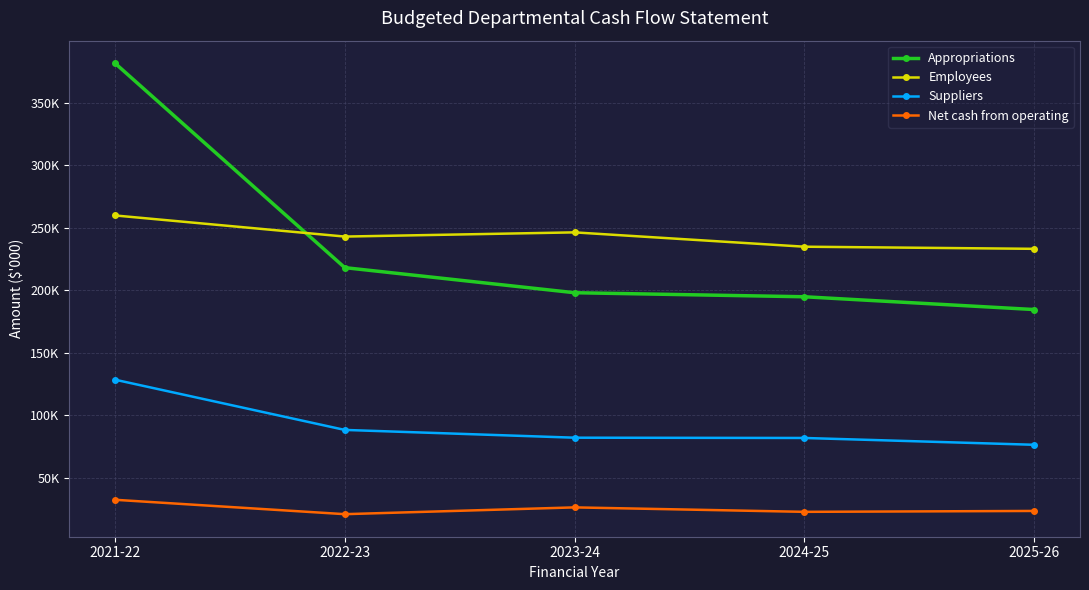

Where is the first local minimum for Employees?

2022-23